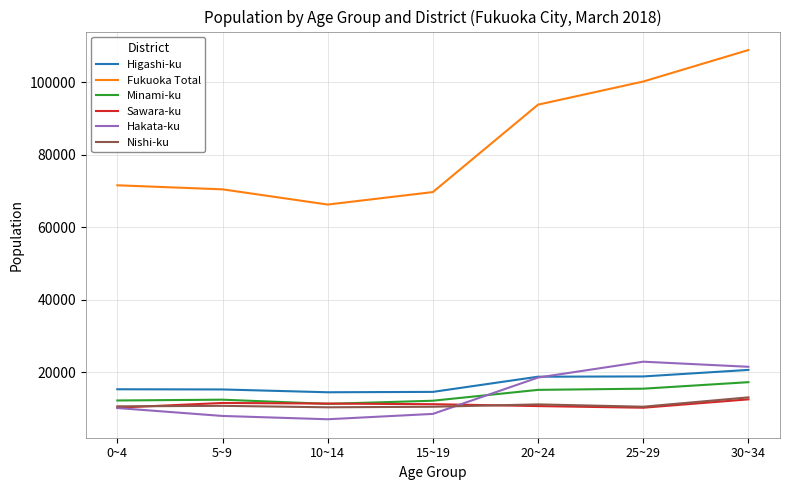

Does the chart display data point markers on the line(s)?

No